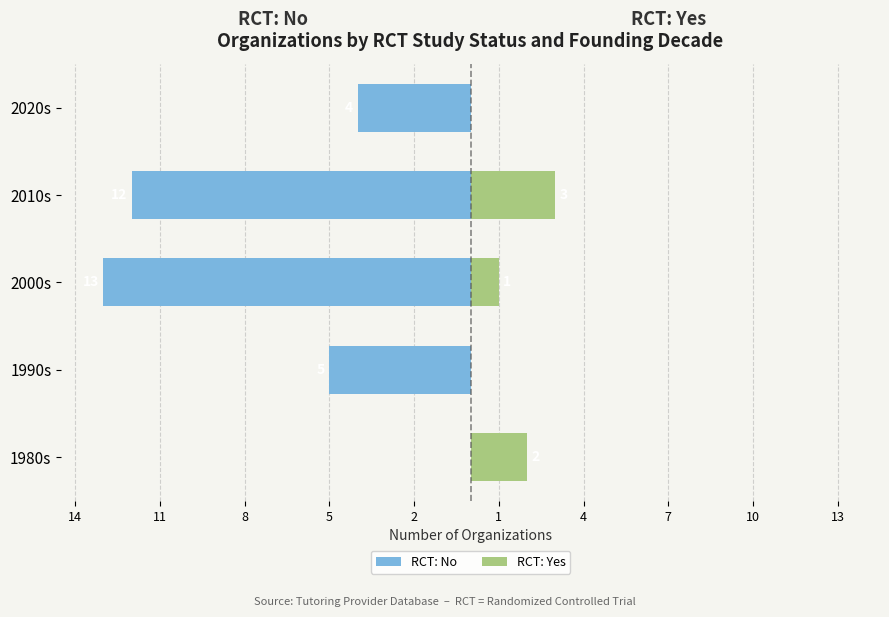

How many bars are there in each group?

2